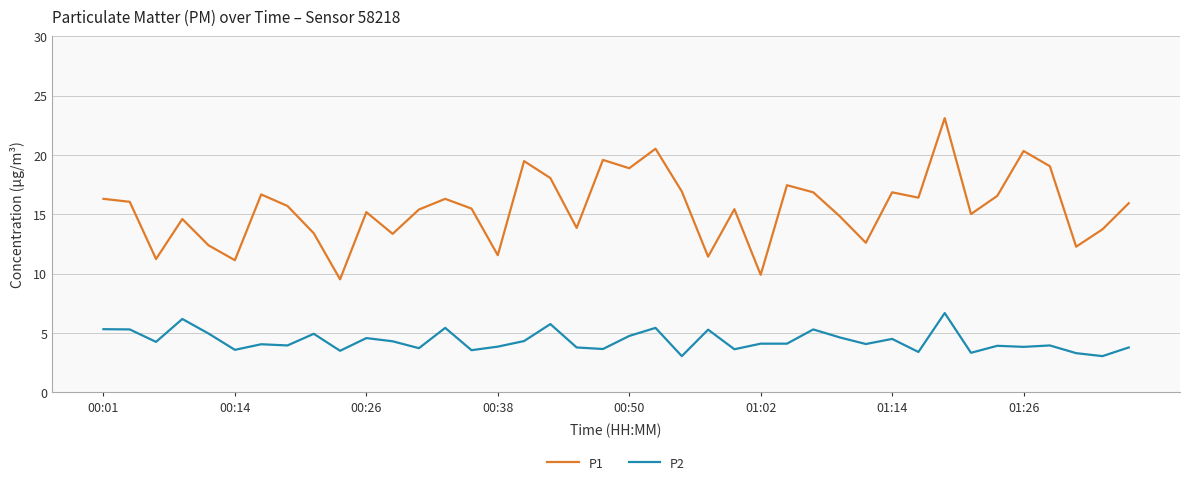

True or false: P2 and P1 cross at least once.

False